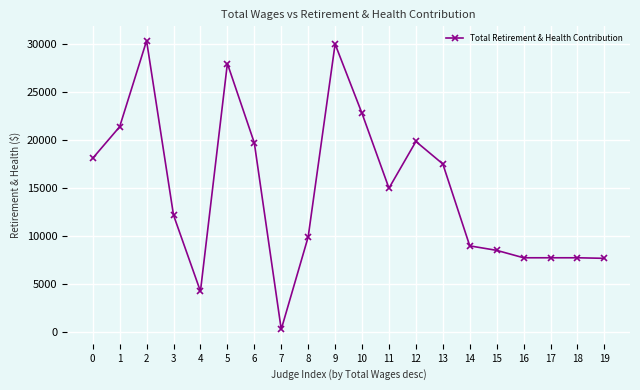

What is the sum of all values?

297792